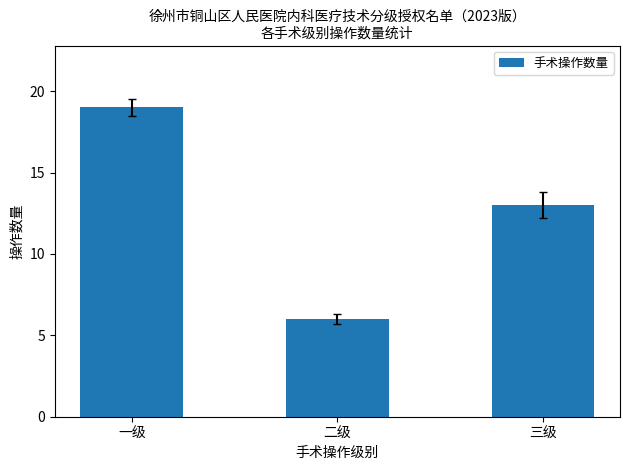

How many bars are there in total?

3